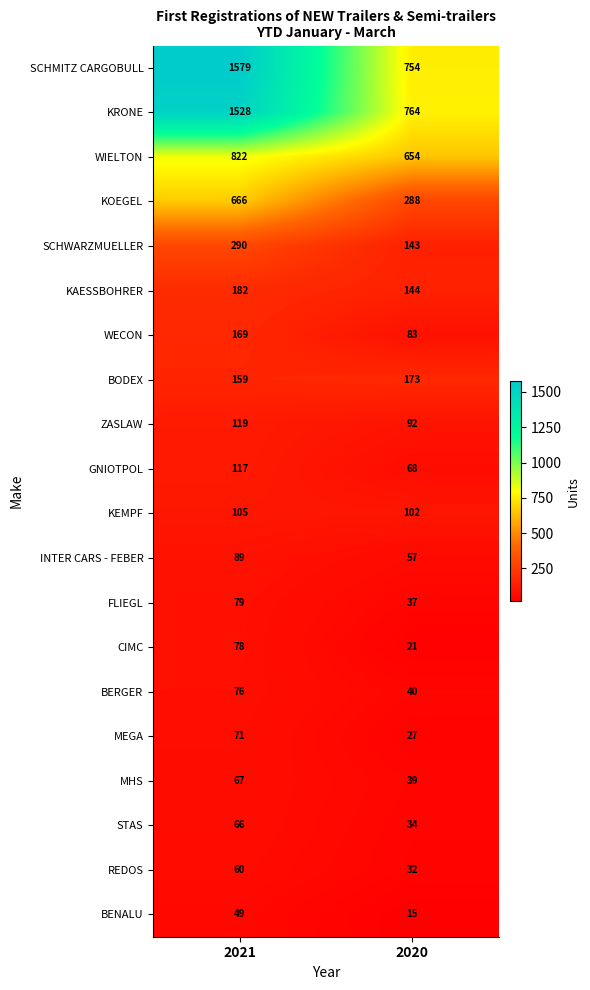

Rank the series at 2021 from lowest to highest value.

BENALU, REDOS, STAS, MHS, MEGA, BERGER, CIMC, FLIEGL, INTER CARS - FEBER, KEMPF, GNIOTPOL, ZASLAW, BODEX, WECON, KAESSBOHRER, SCHWARZMUELLER, KOEGEL, WIELTON, KRONE, SCHMITZ CARGOBULL